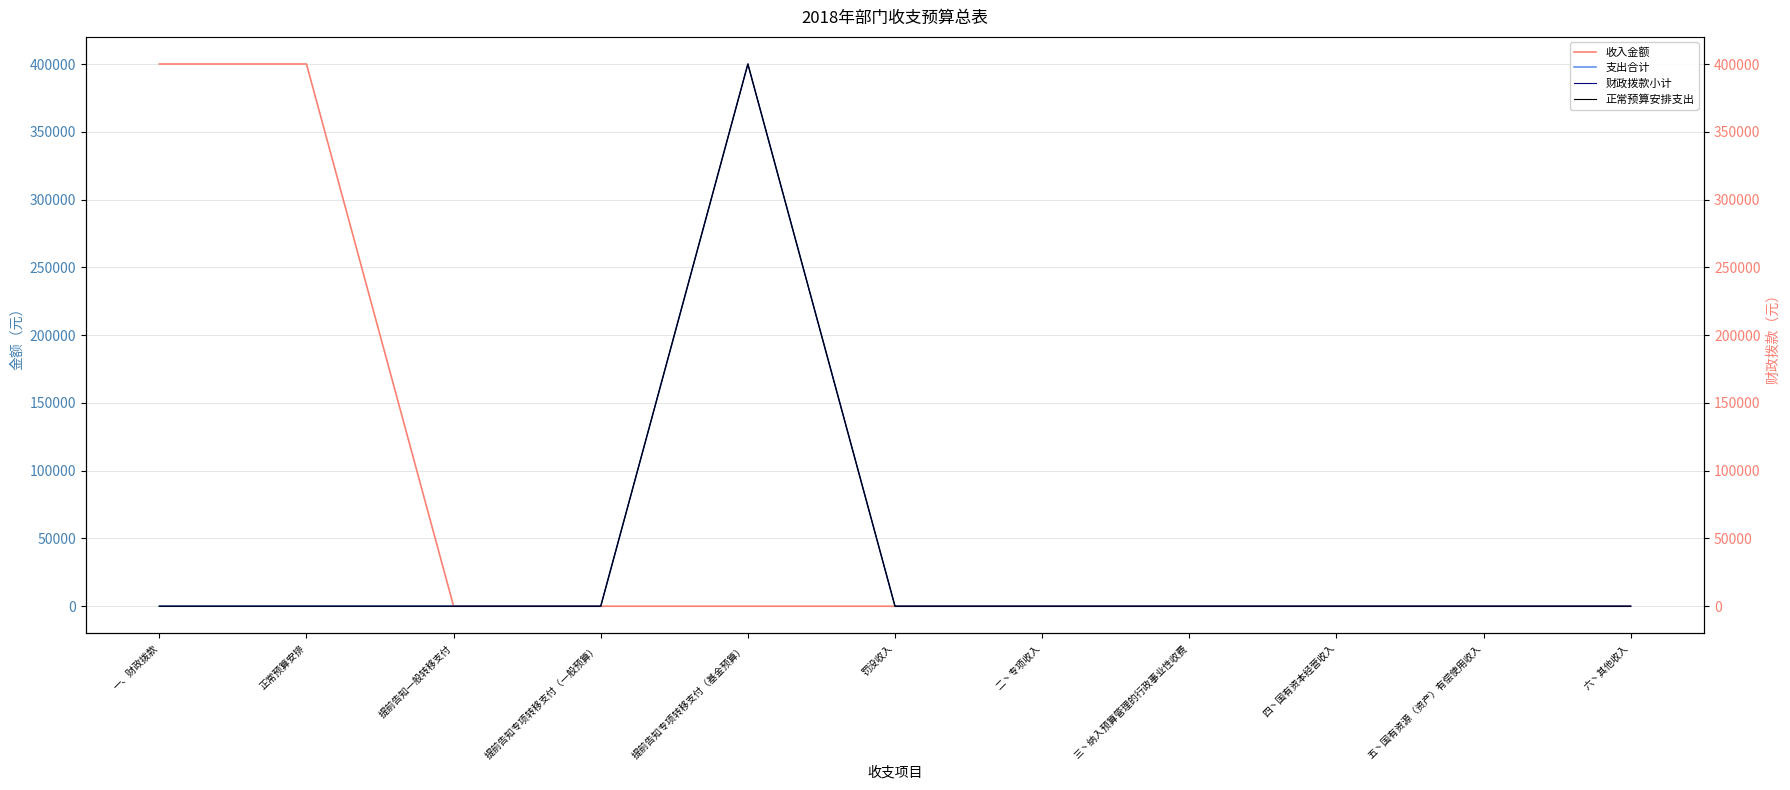

Reading right to left, transcribe all the data shown in this chart.

收入金额: 0	0	0	0	0	0	0	0	0	400000	400000
支出合计: 0	0	0	0	0	0	400000	0	0	0	0
财政拨款小计: 0	0	0	0	0	0	400000	0	0	0	0
正常预算安排支出: 0	0	0	0	0	0	400000	0	0	0	0